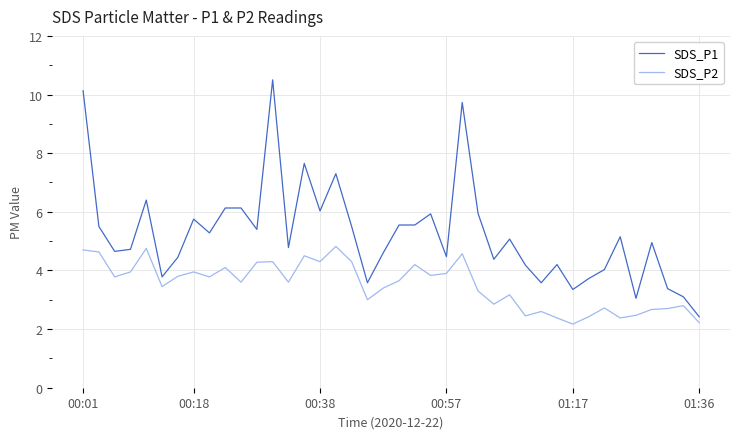

What is the smallest value displayed?

2.2